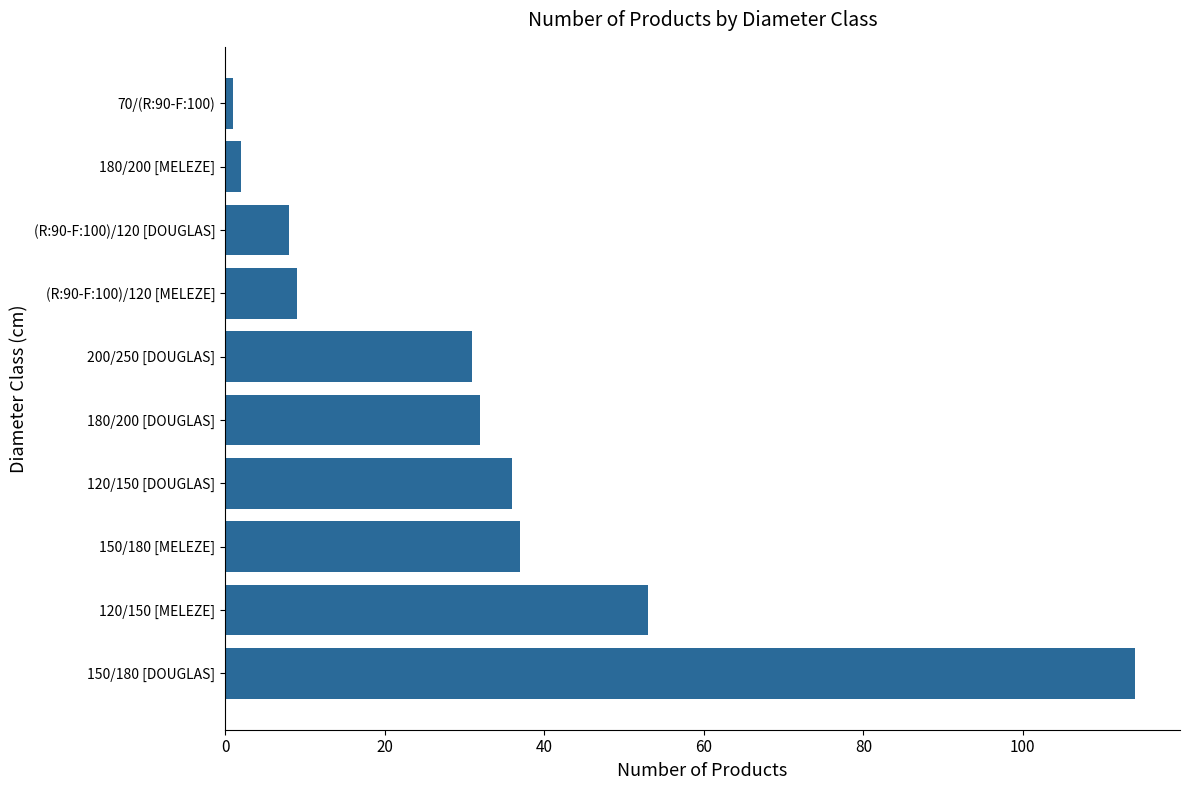

The chart shows a value of 31 at 200/250 [DOUGLAS]. True or false?

True